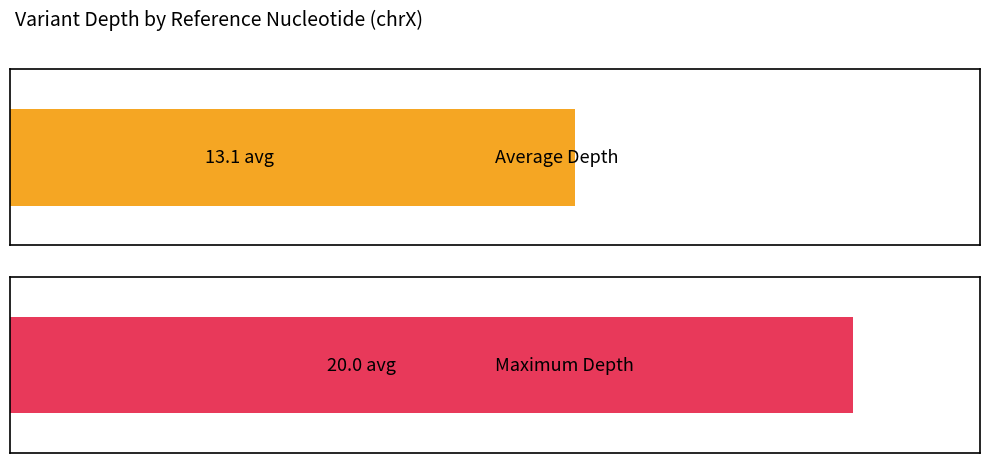

What is the average value of the Maximum Depth series?

20.0